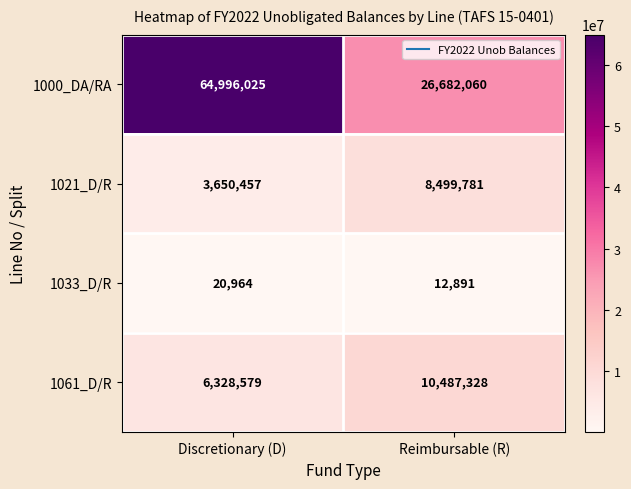

Is it true that 1033_D/R equals 6479 at Reimbursable (R)?

False